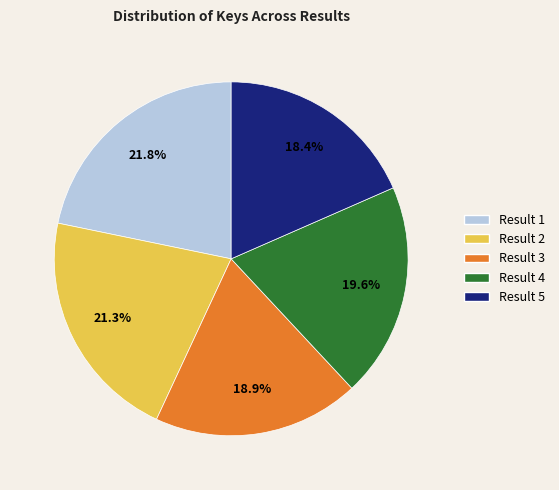

To the nearest percent, what percentage of the pie is Result 3?

19%